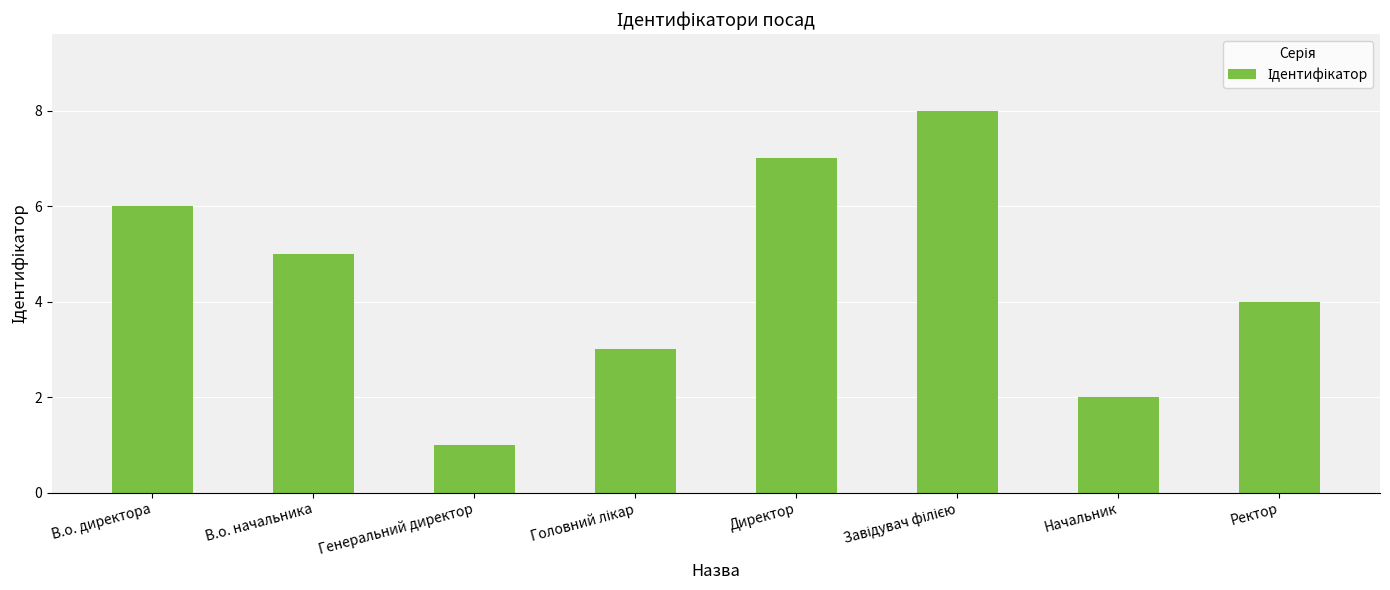

At which category does the chart reach its minimum across all series?

Генеральний директор